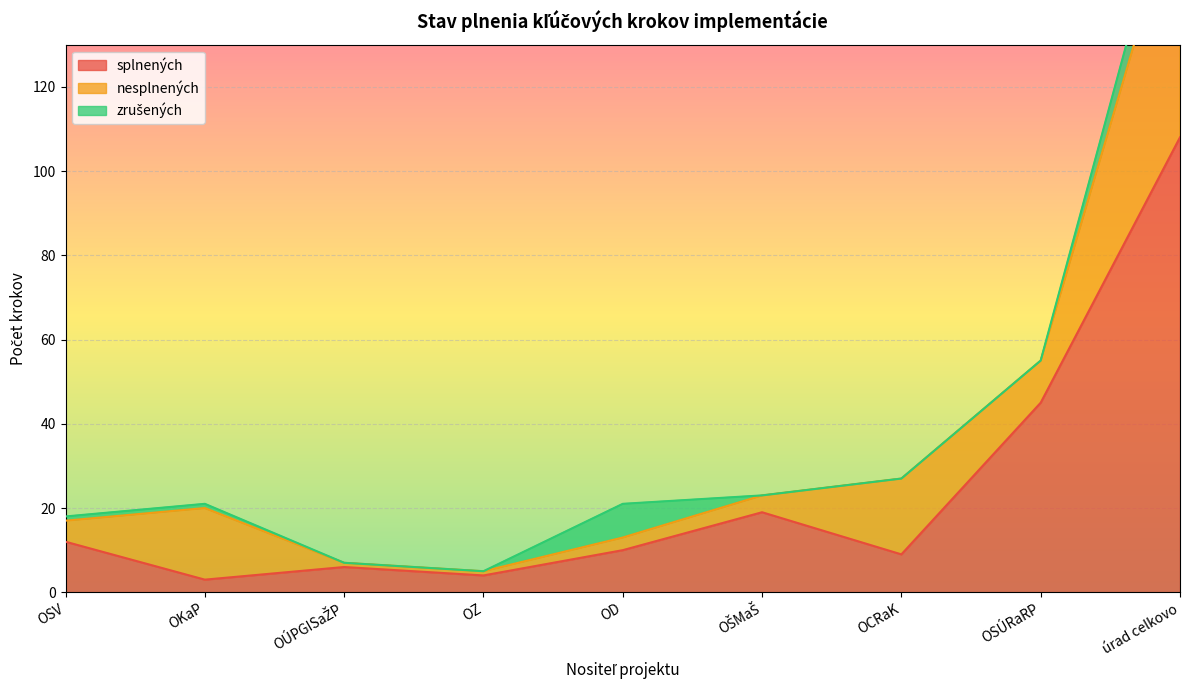

What is the label of the 6th point from the right?

OZ